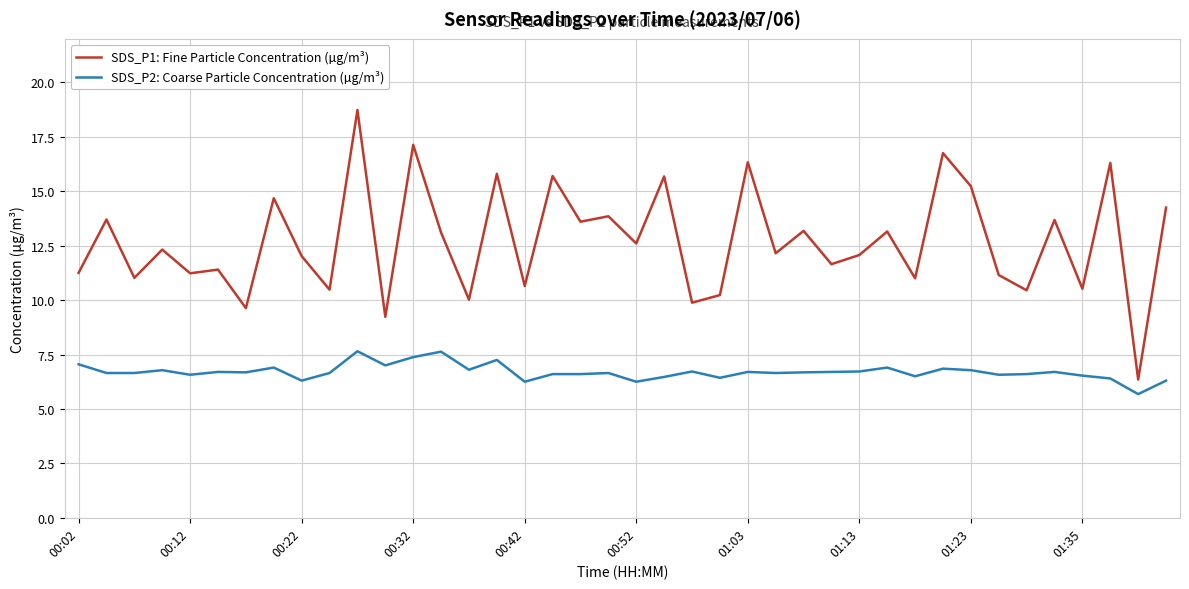

What is the maximum value shown in the chart?

18.7